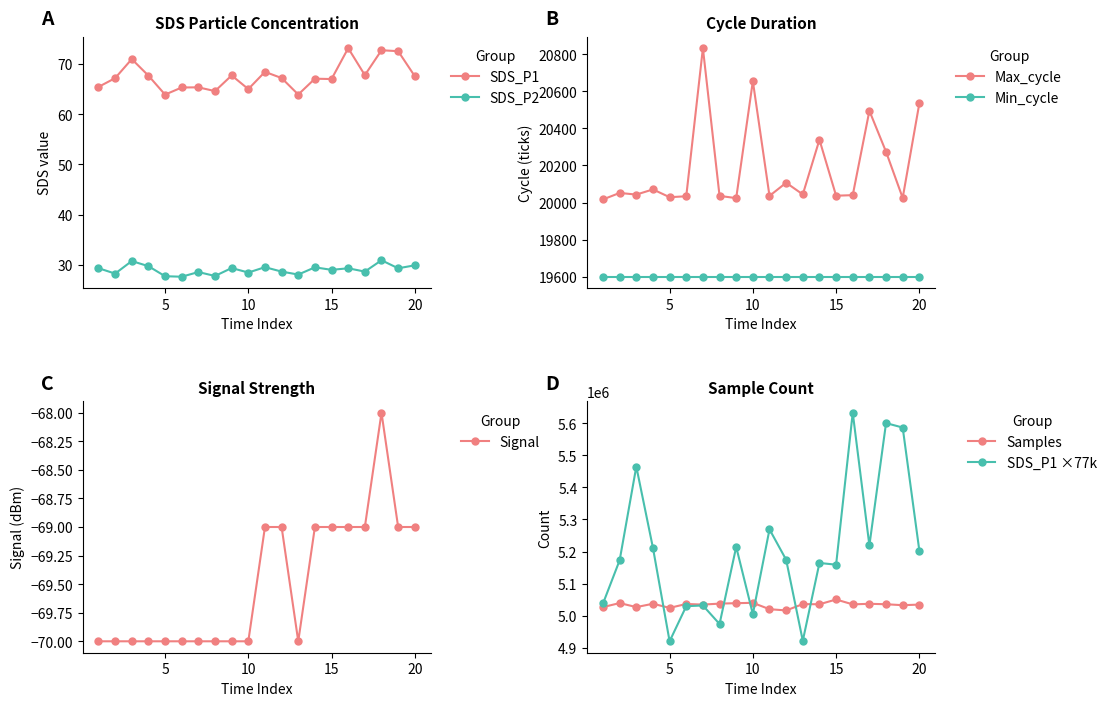

What is the maximum value for Samples?

5050536.0